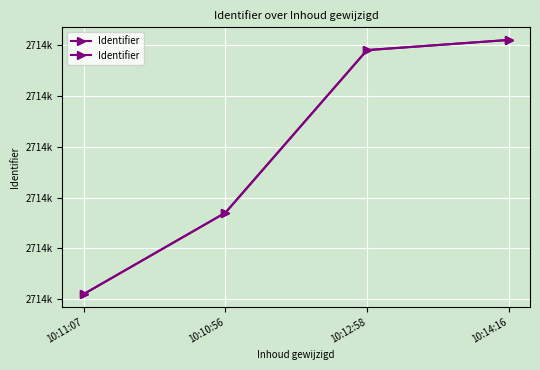

What is the label of the 4th point from the left?

10:14:16